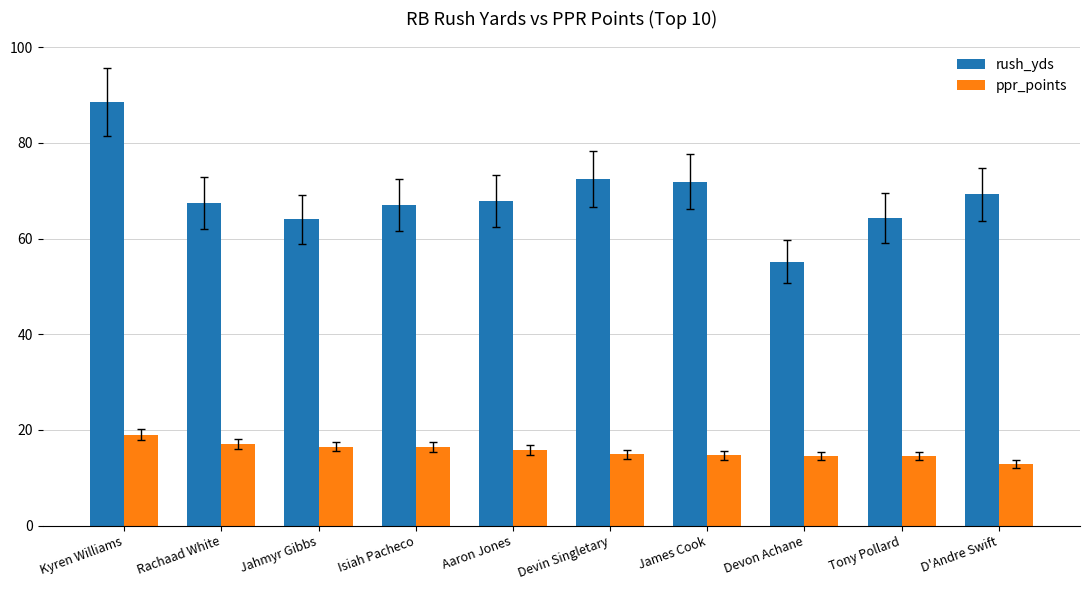

Does the chart contain any negative values?

No